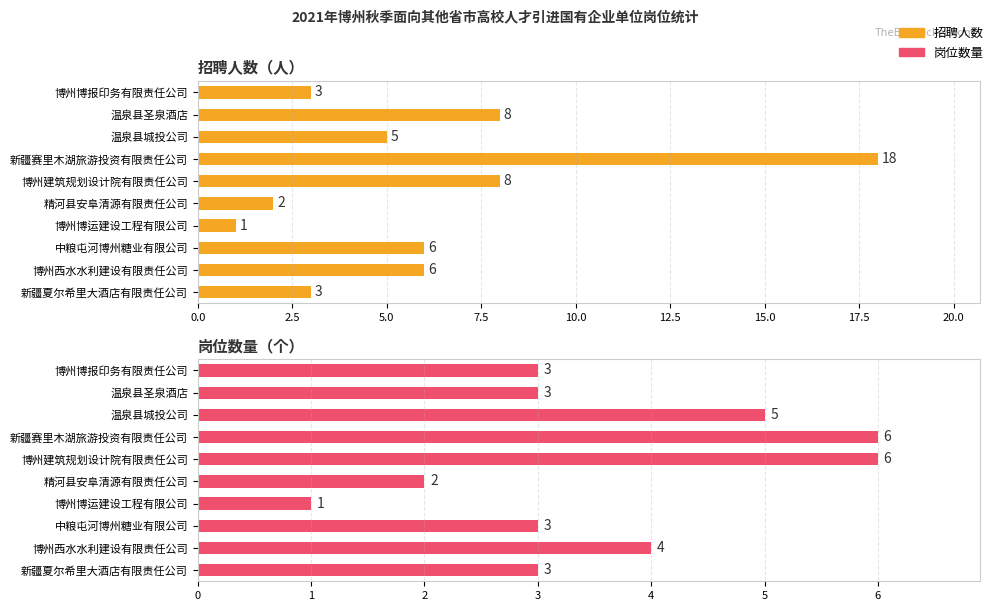

The value of 招聘人数 at 博州博报印务有限责任公司 is 1. True or false?

False